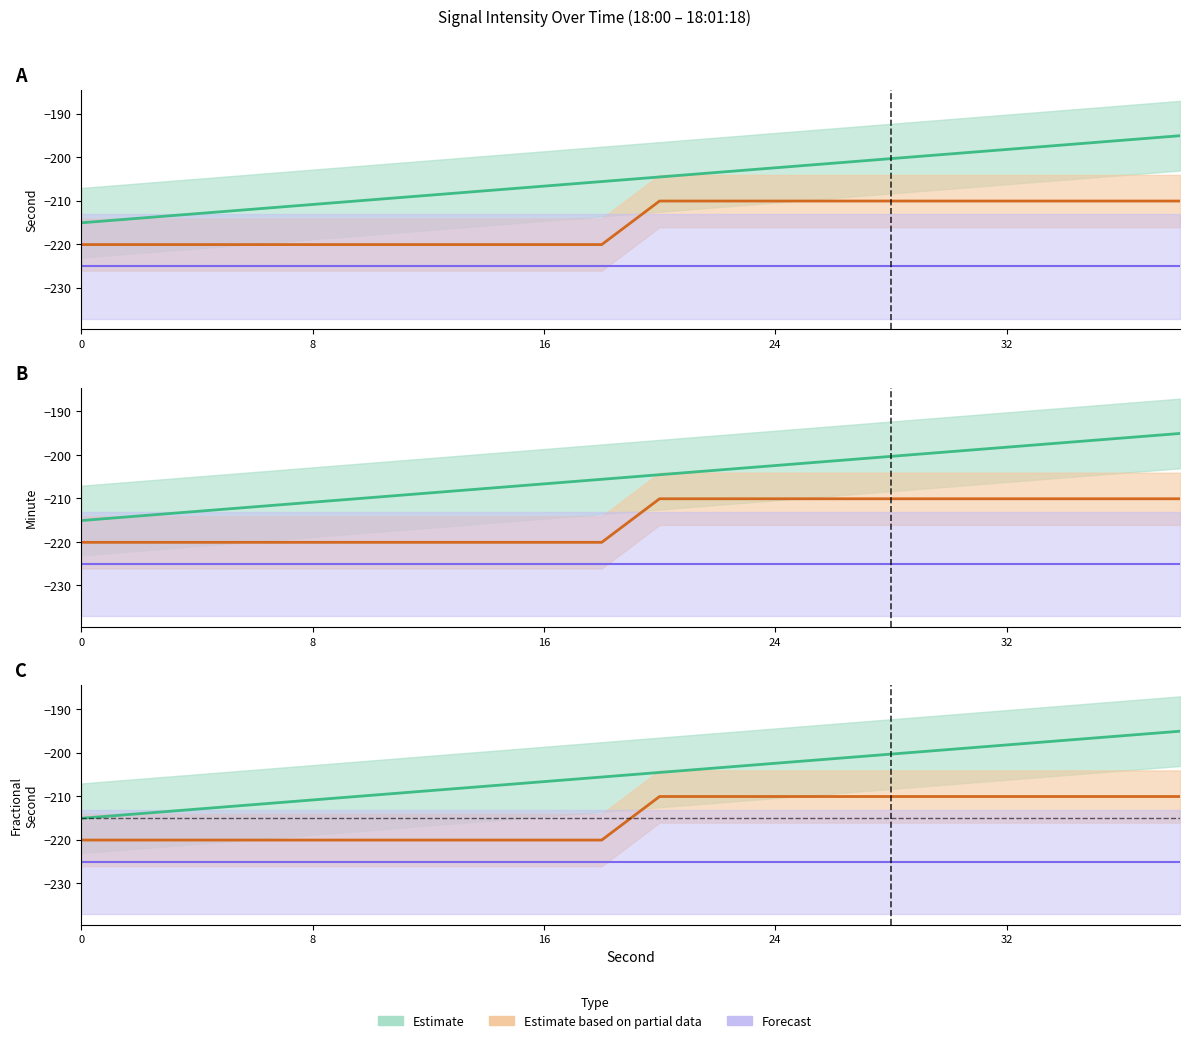

What is the value of the minute_vals point at the 10th from the left?

-220.1